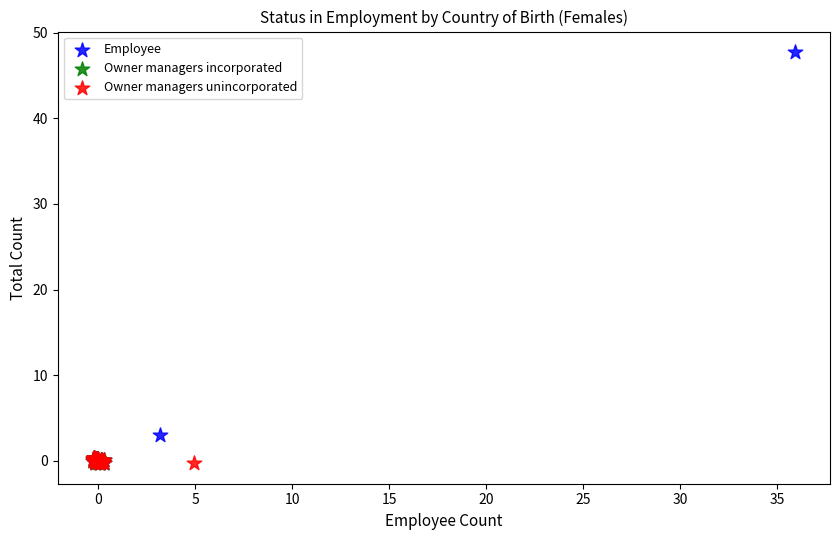

Which series reaches the maximum Y coordinate?

Employee